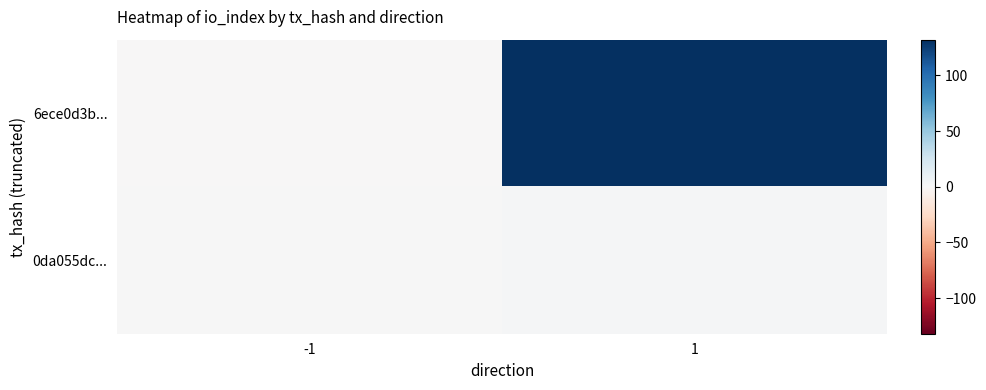

Reading right to left, transcribe all the data shown in this chart.

6ece0d3b...: 1=132	-1=-1
0da055dc...: 1=2	-1=1